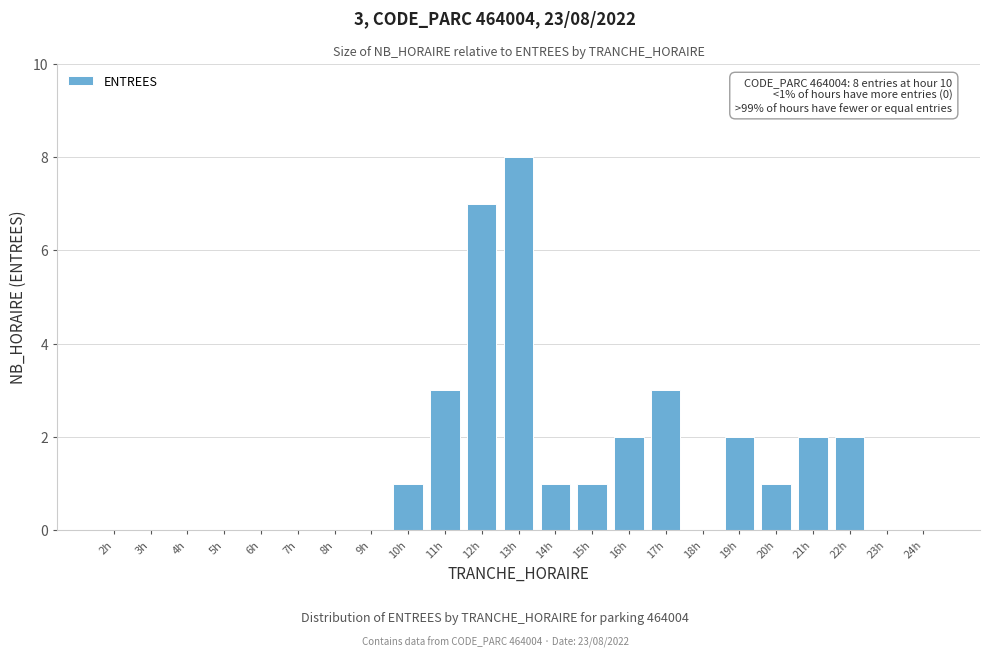

Reading right to left, what are all the values shown in this chart?

24h=0	23h=0	22h=2	21h=2	20h=1	19h=2	18h=0	17h=3	16h=2	15h=1	14h=1	13h=8	12h=7	11h=3	10h=1	9h=0	8h=0	7h=0	6h=0	5h=0	4h=0	3h=0	2h=0